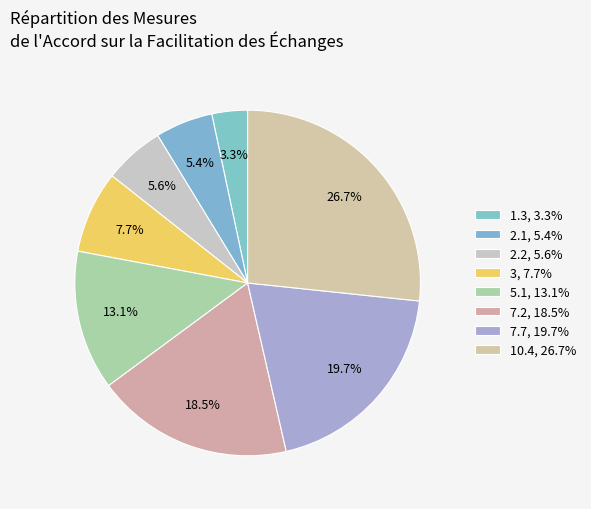

Count the number of slices in the pie.

8